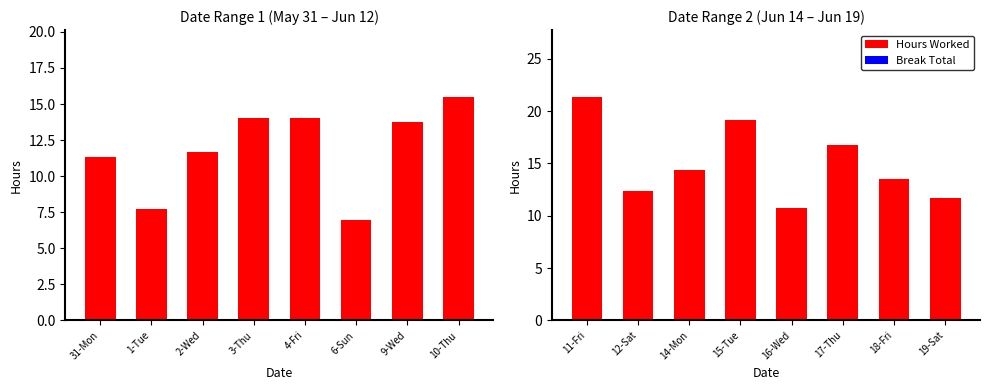

How many bars are there in total?

16